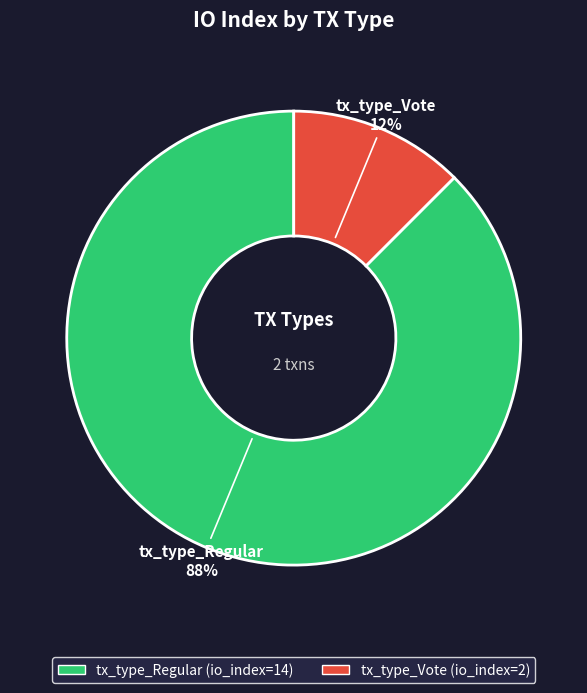

Which slice represents more than half of the pie?

tx_type_Regular